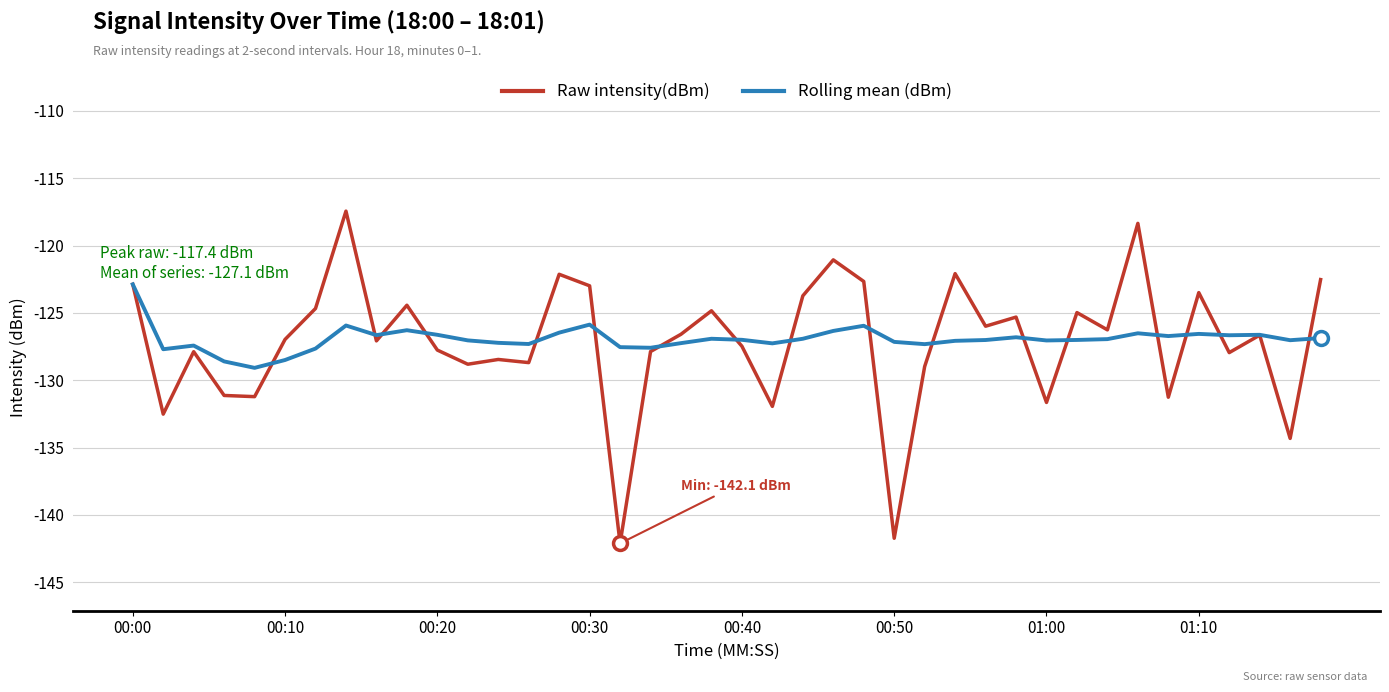

How many lines are shown in the chart?

2